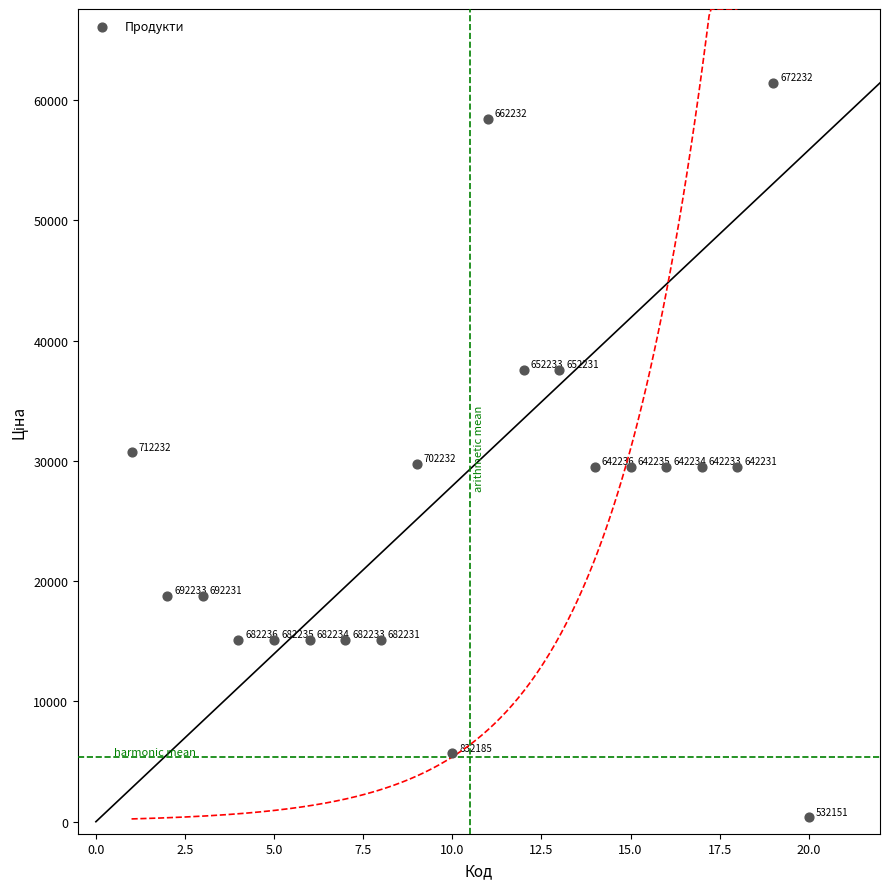

What Y value in the scatter plot is closest to 30897?

30717.1